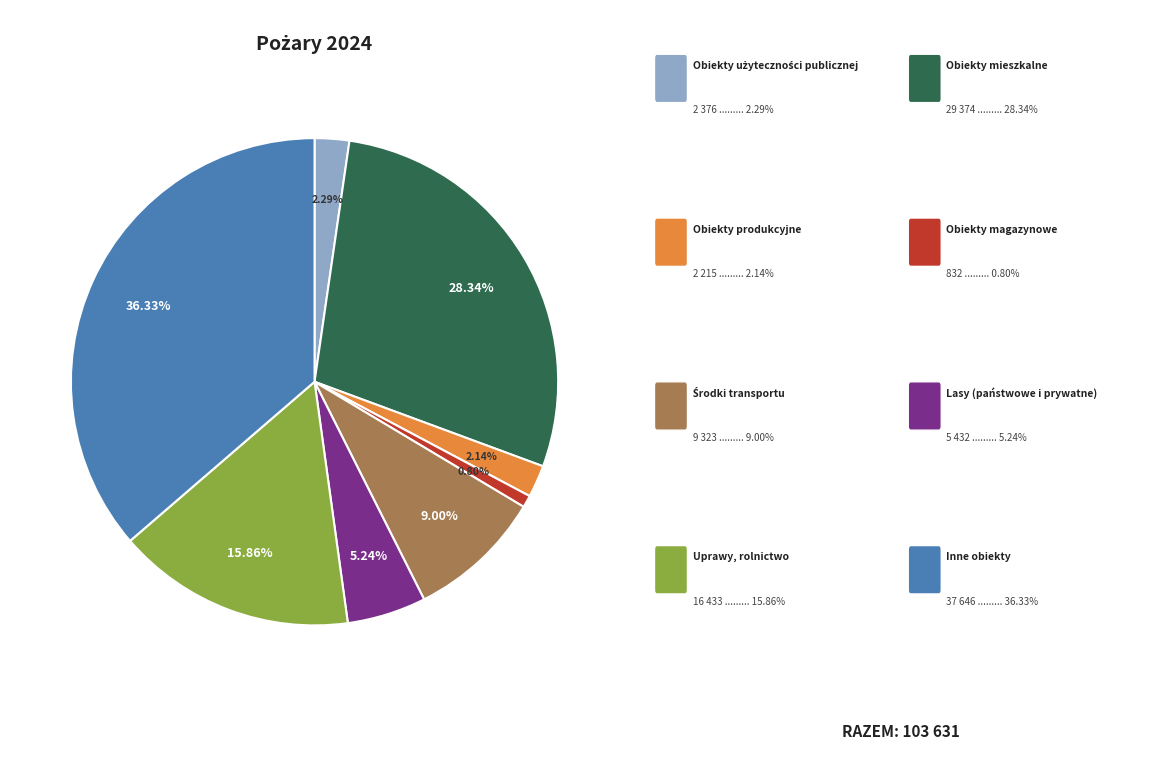

Is there any slice that represents more than half of the pie?

No